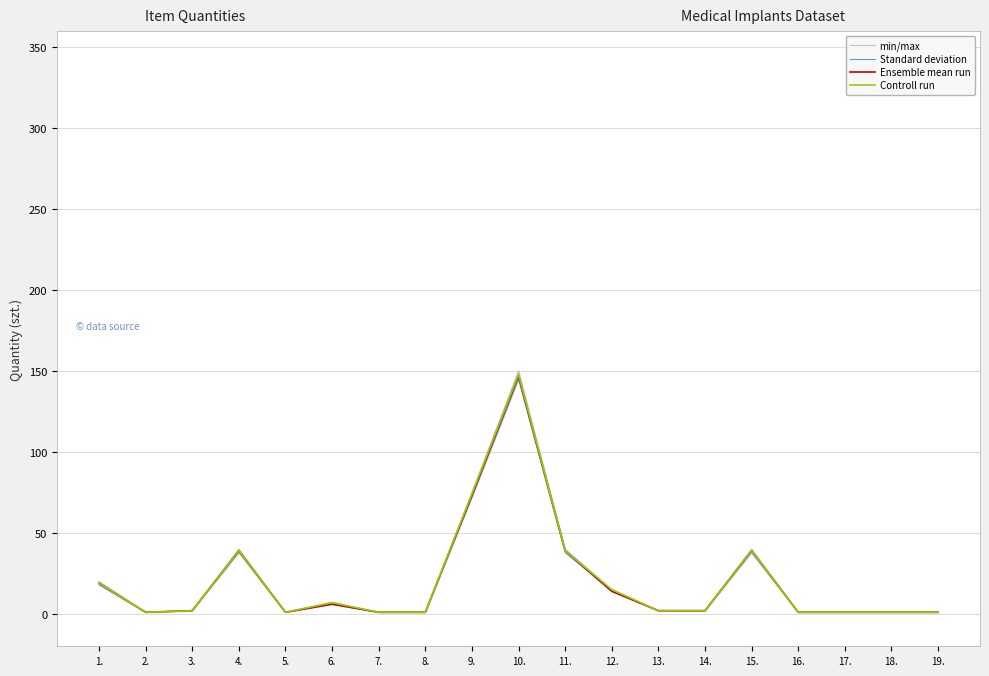

True or false: Ensemble mean run has more than 1 points higher than both neighbors.

True